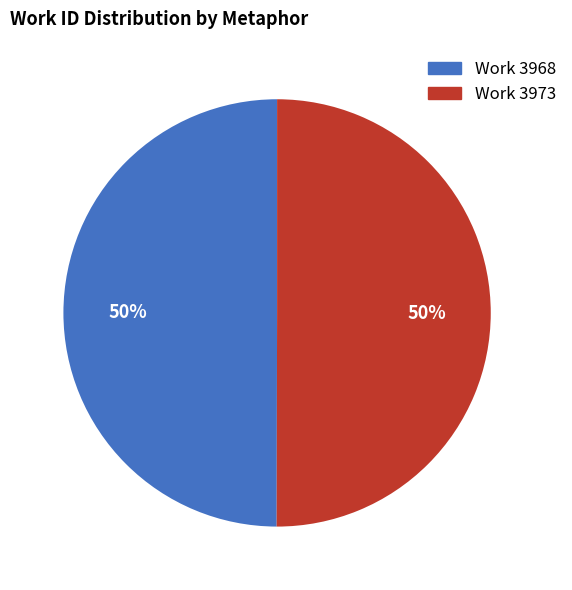

Is it true that Work 3968 is 50% of the pie?

True